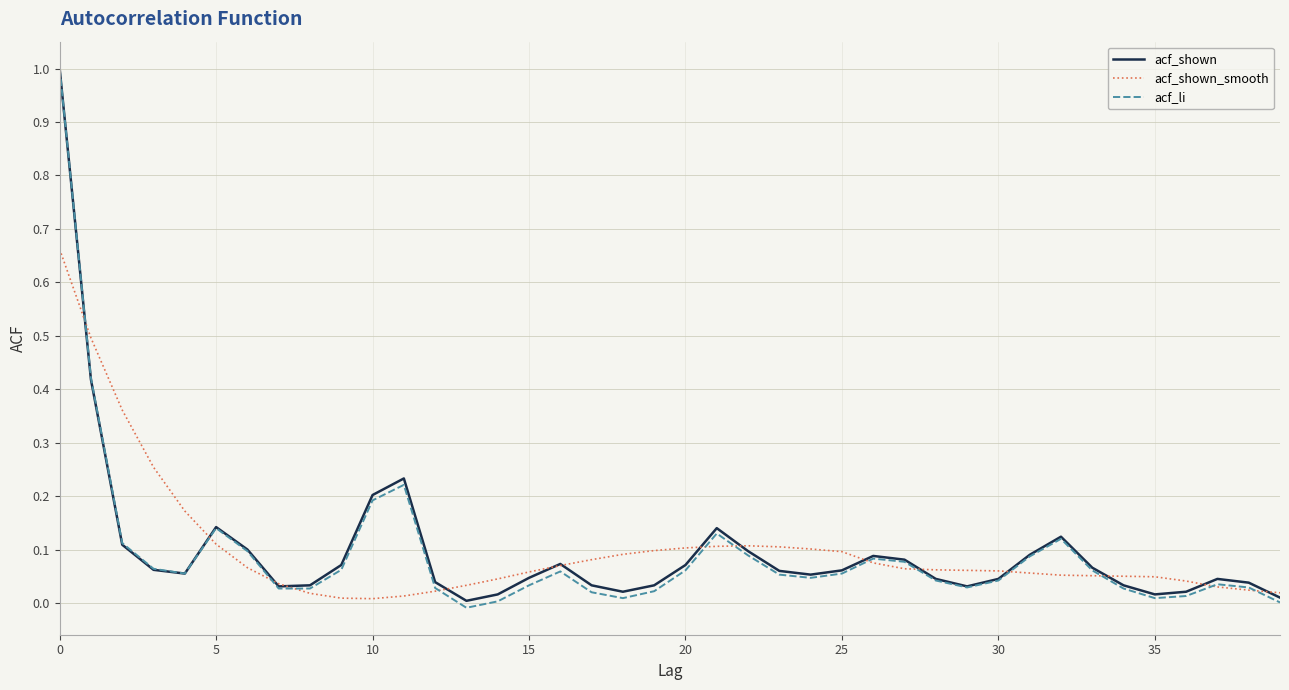

Which series has the widest spread of values?

acf_li